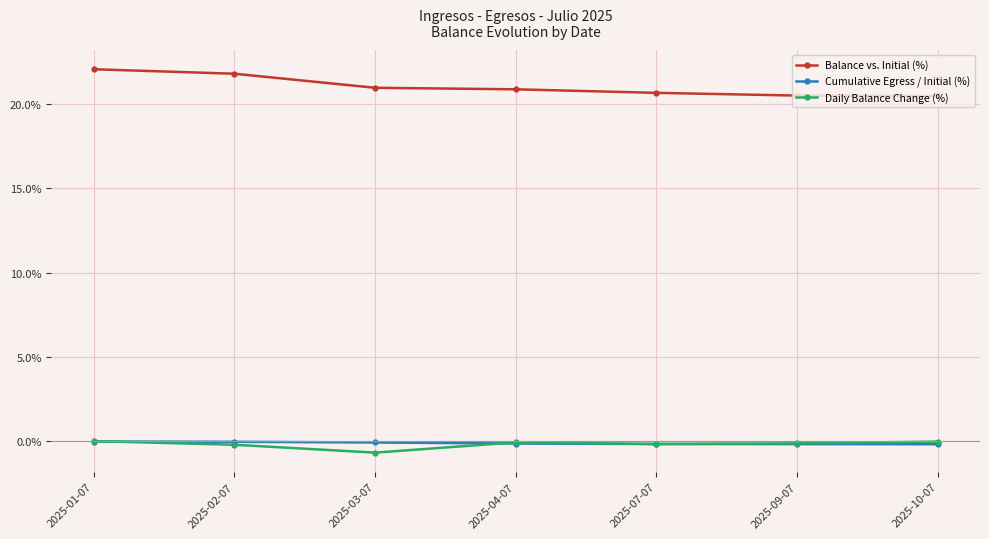

Rank the series at 2025-03-07 from highest to lowest value.

Balance vs. Initial (%), Cumulative Egress / Initial (%), Daily Balance Change (%)